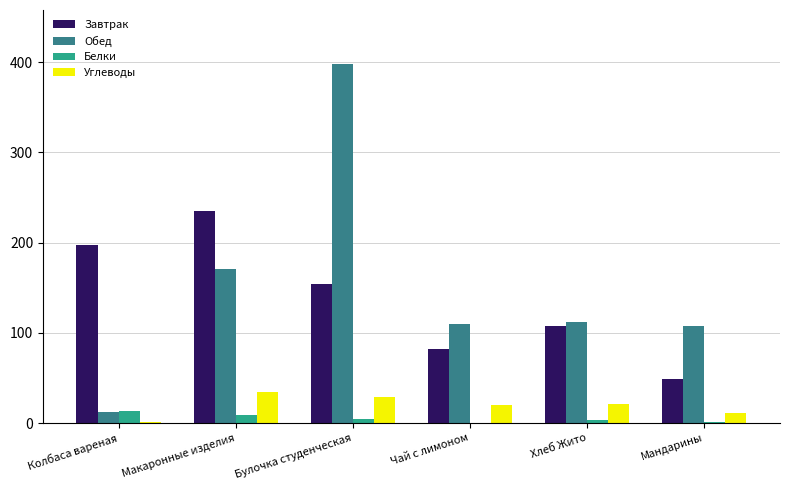

What is the sum of all Обед values?

911